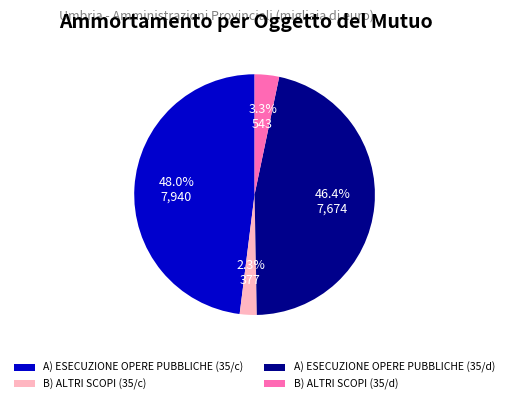

Does B) ALTRI SCOPI (35/c) represent more than half of the total?

No